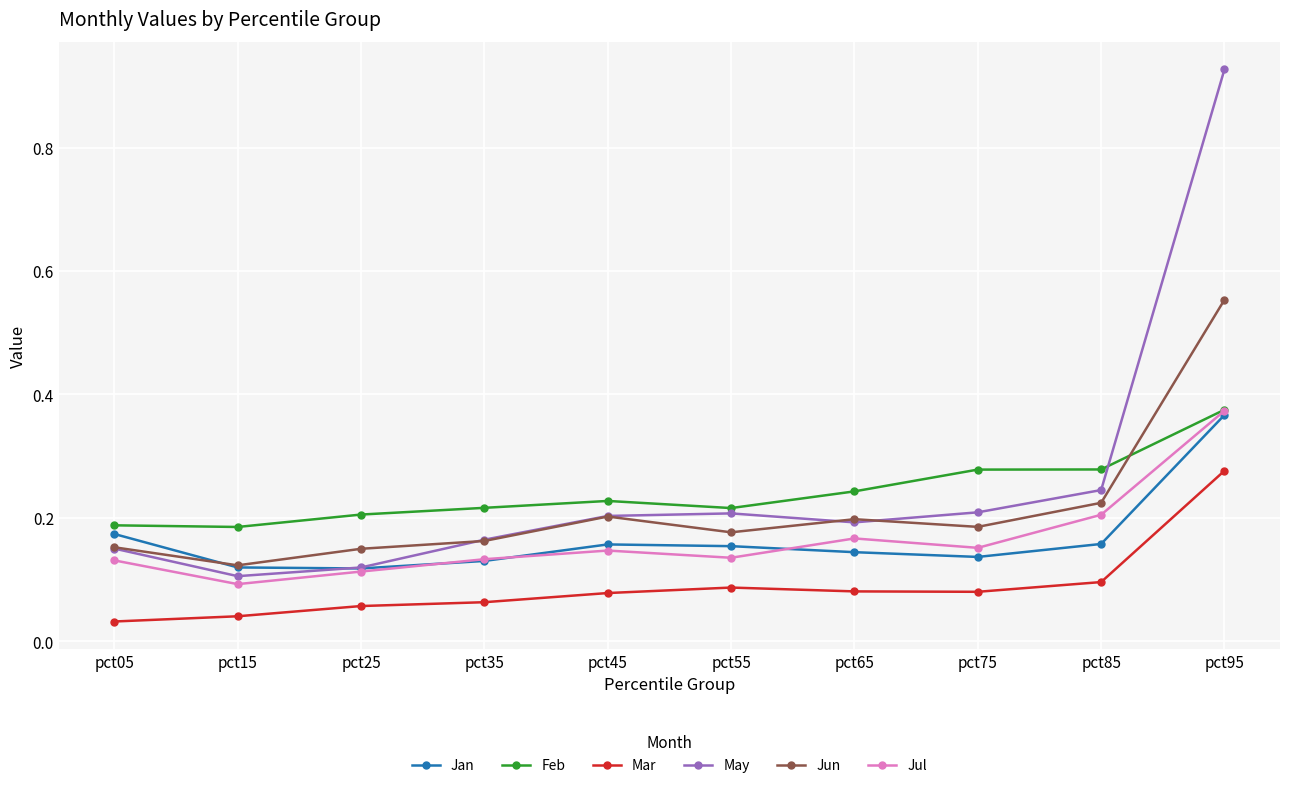

How many lines are shown in the chart?

6